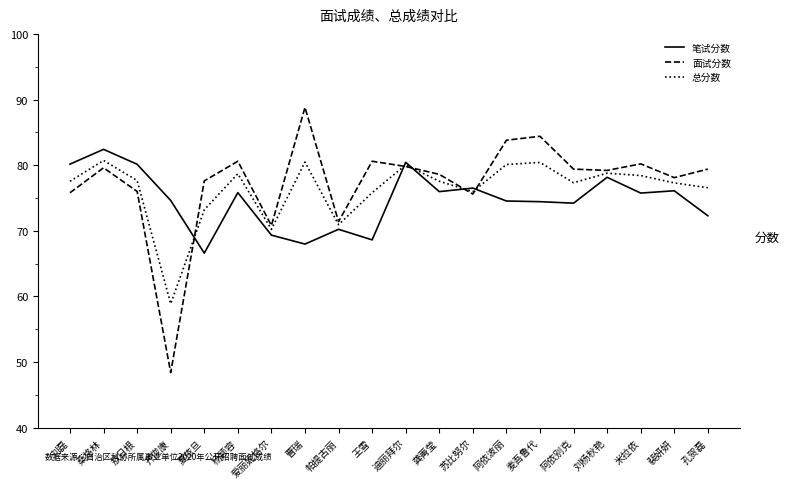

What position from the left is 迪丽拜尔?

11